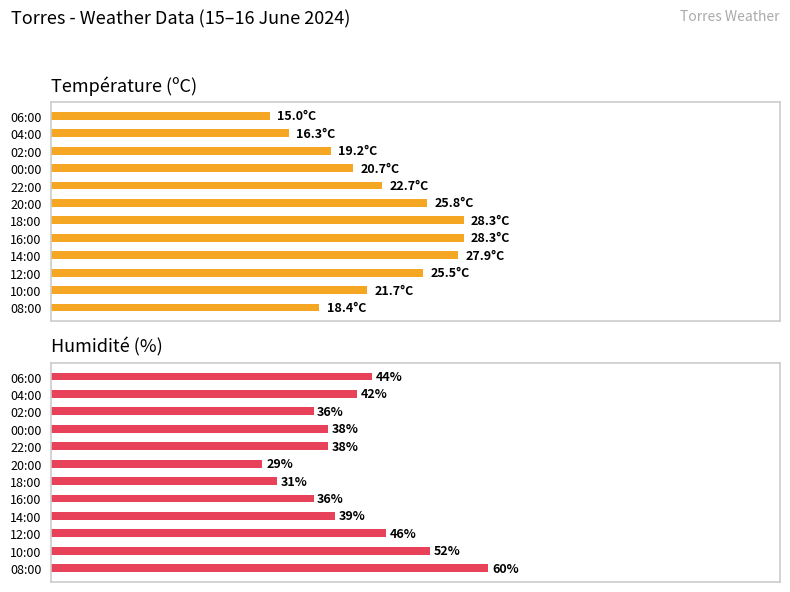

At 22:00, list the series in order from smallest to largest.

Température (ºC), Humidité (%)